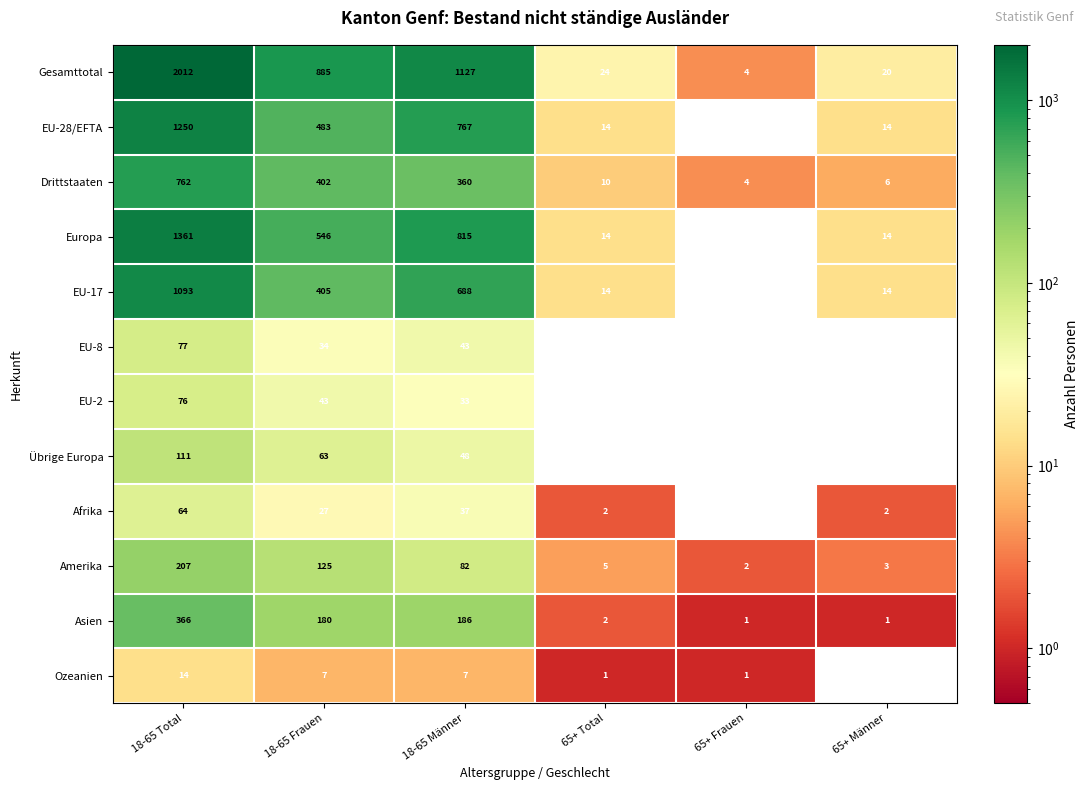

What is the total value across all series at 18-65 Total?

7393